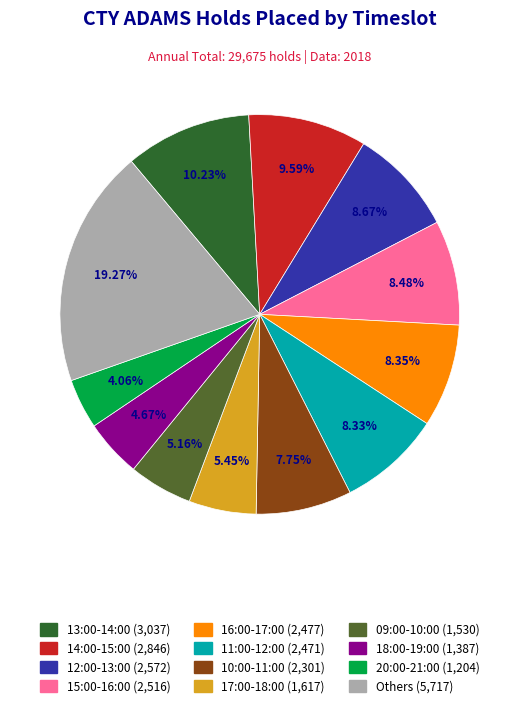

Is there a majority slice in this chart?

No